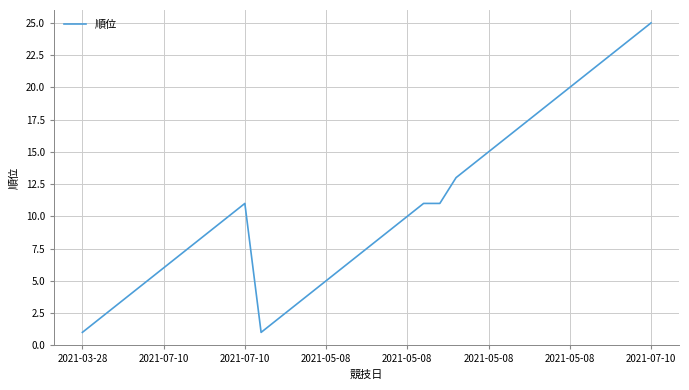

What is the maximum value shown in the chart?

25